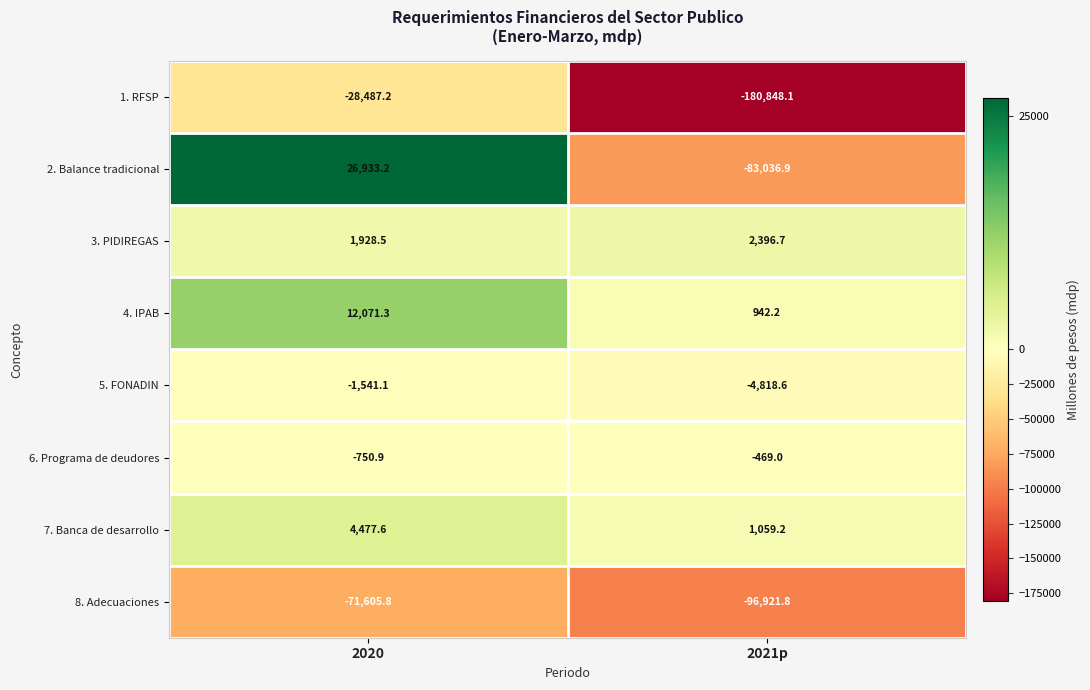

What is the total value across all series at 2021p?

-361696.3